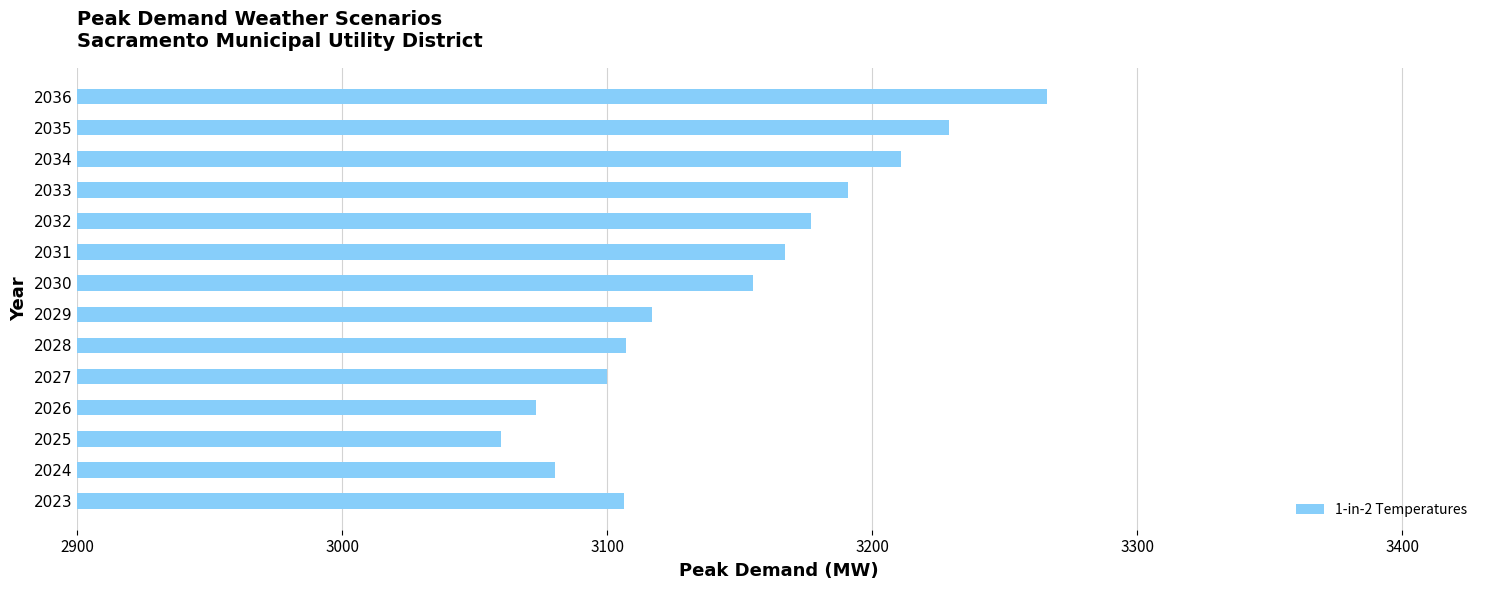

True or false: the data shows 3266.0 at 2036.

True